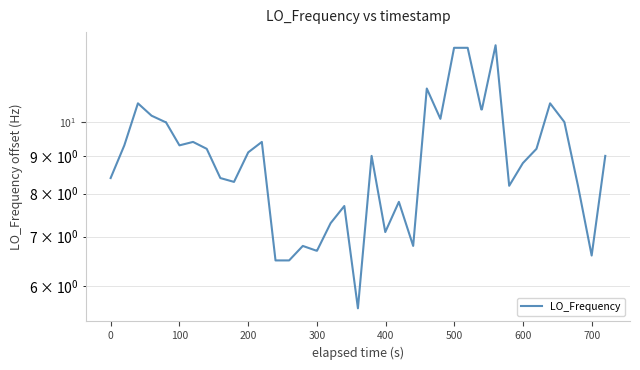

How many points are higher than both their immediate neighbors (excluding endpoints)?

10